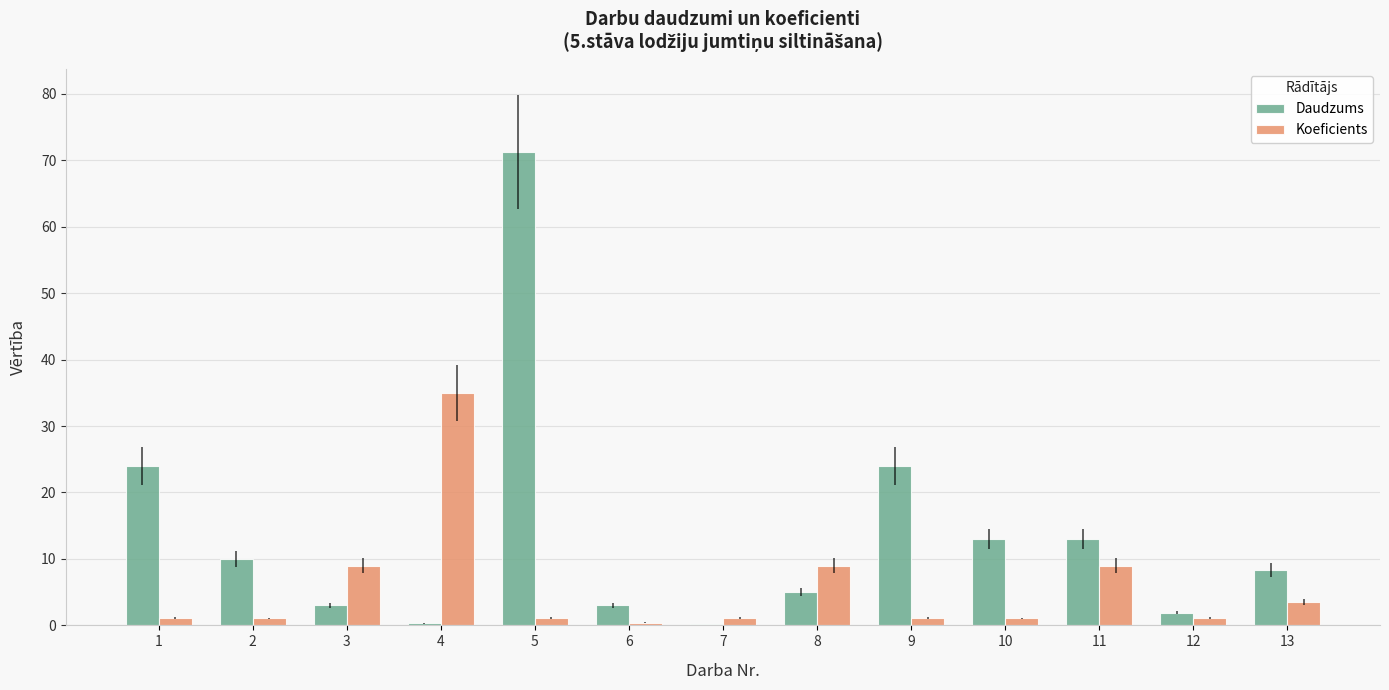

At which label does Koeficients reach its peak?

4